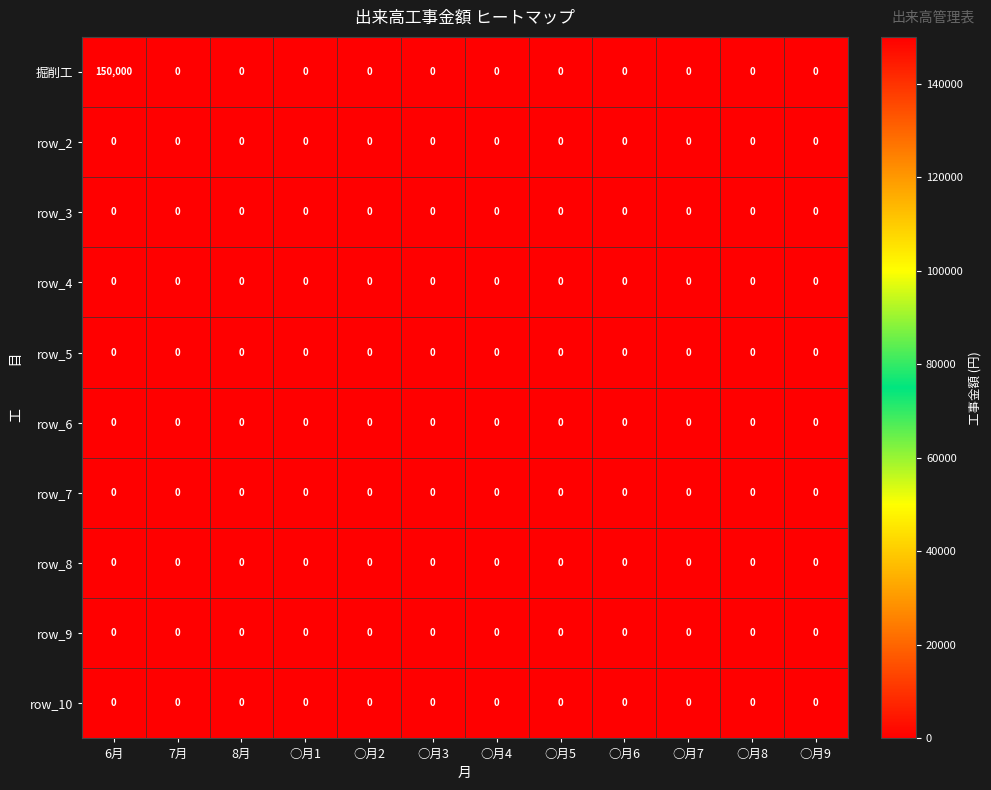

What is the maximum value shown in the chart?

150000